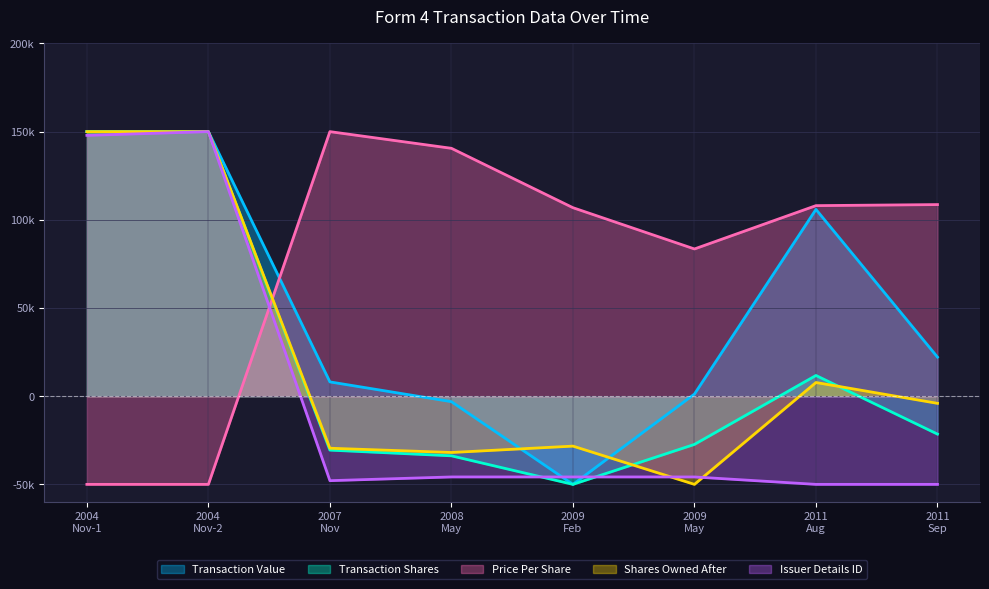

At which label does transactionValue first exceed 22161?

2004 Nov-1